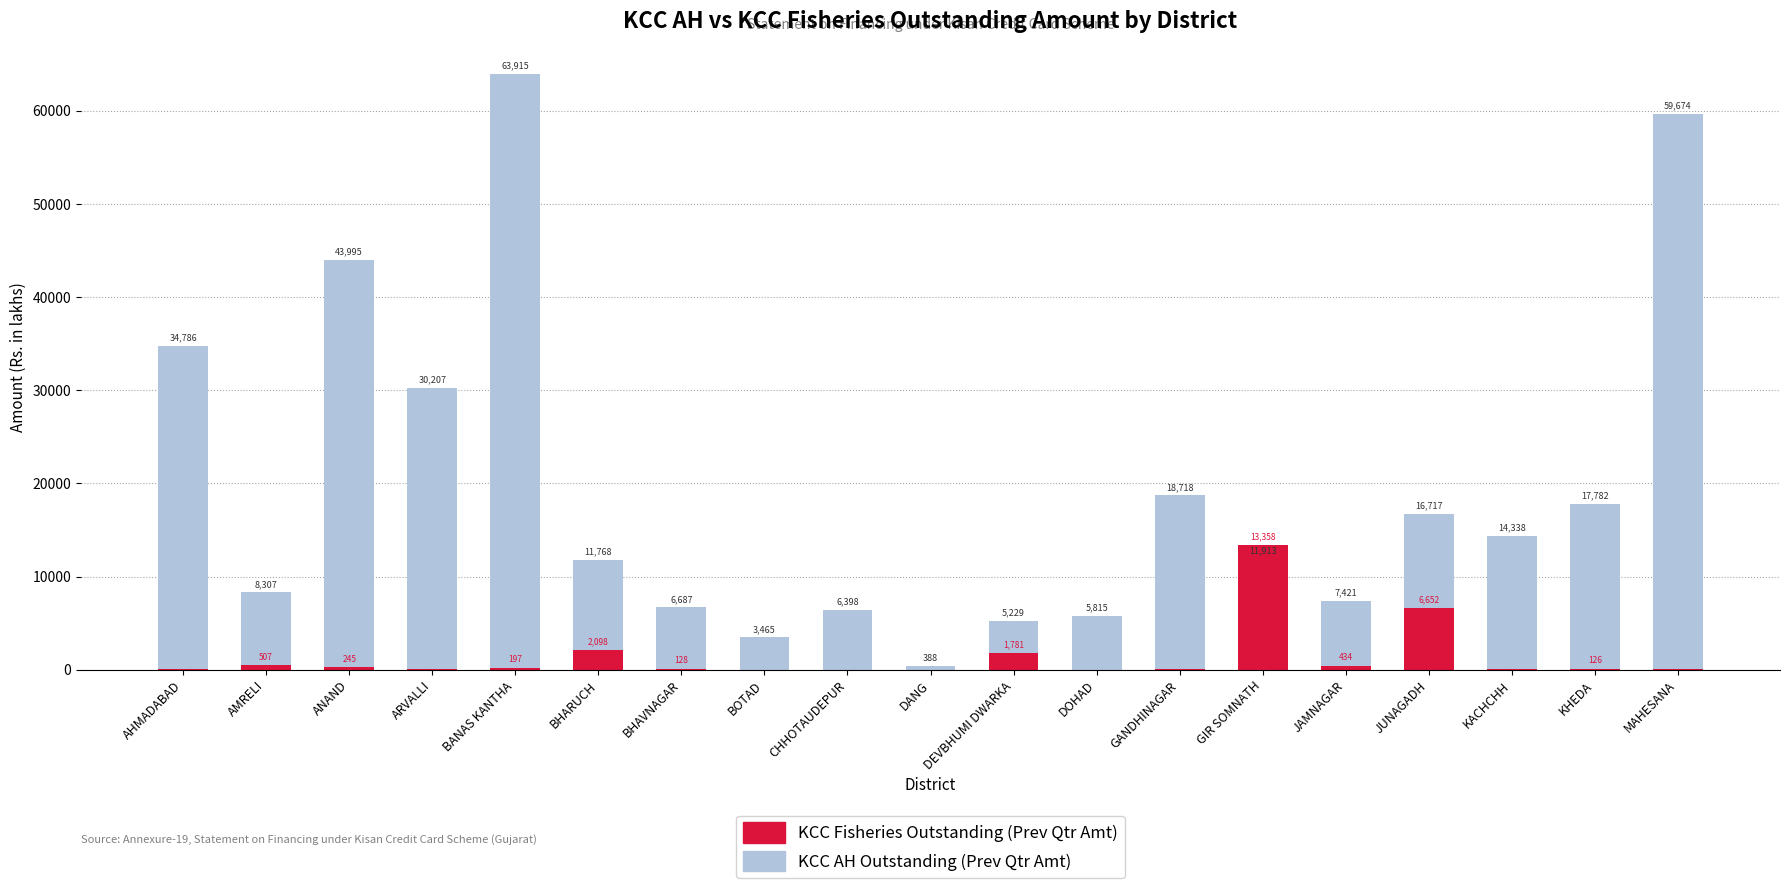

How many bars are there in total?

38